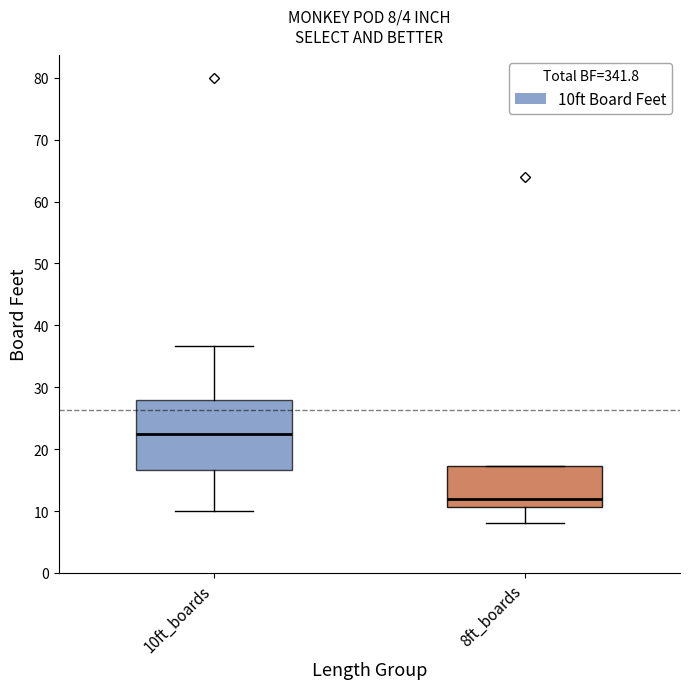

Which box has the lowest median line?

8ft_boards